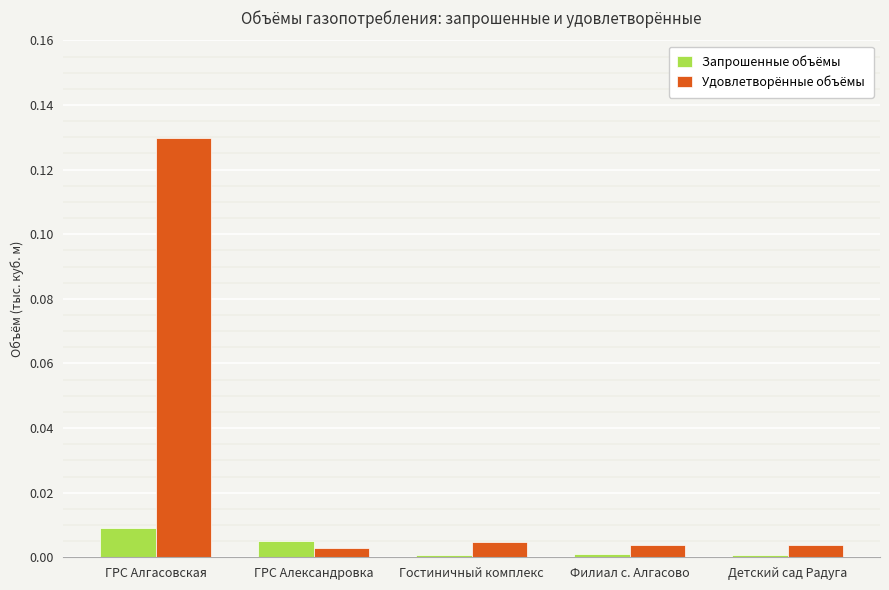

What position from the right is ГРС Александровка?

4